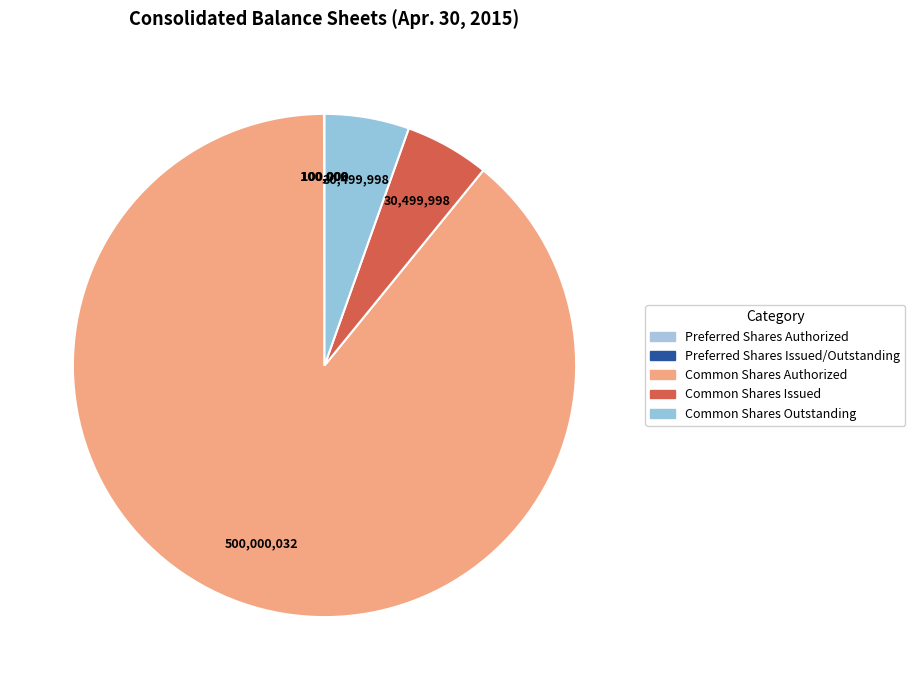

What is the majority slice?

Common Shares Authorized